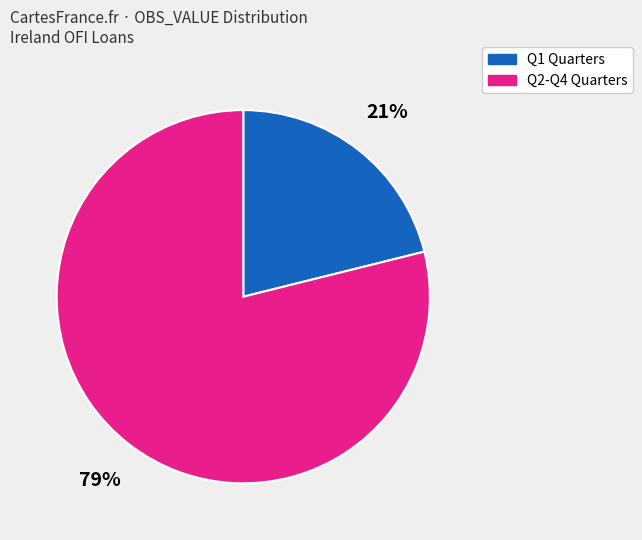

Count the number of slices in the pie.

2